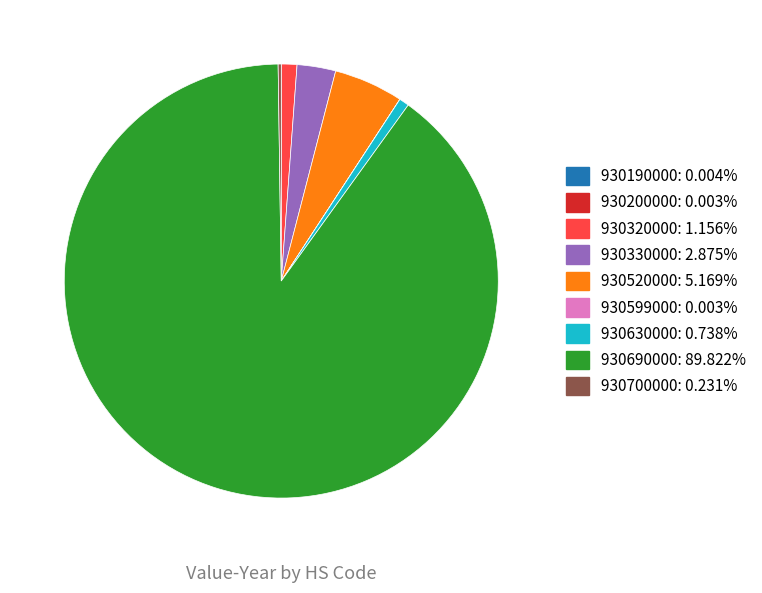

Which category has the biggest portion of the pie?

930690000